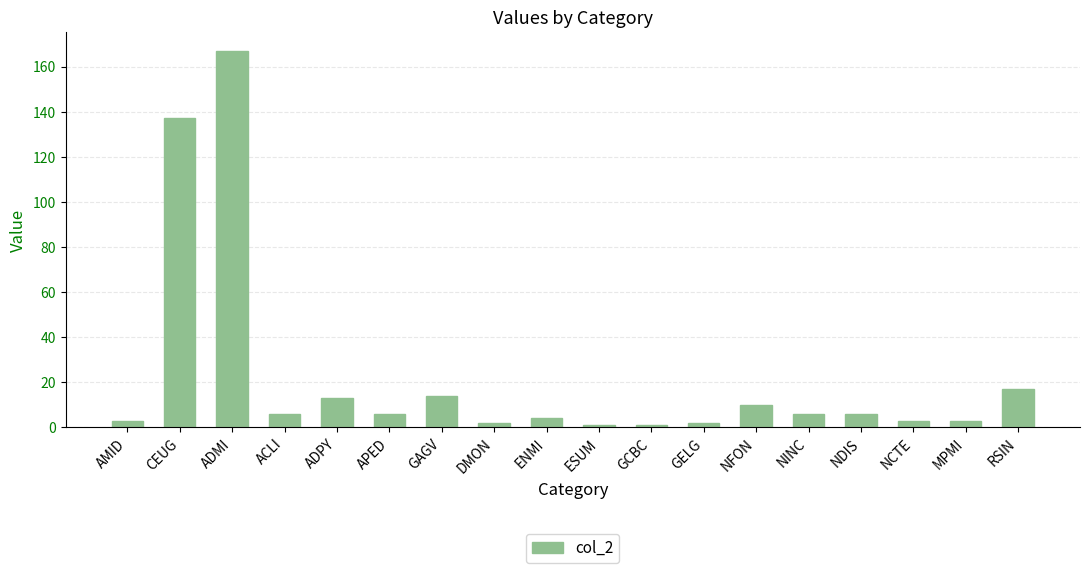

What is the label of the 11th bar from the right?

DMON